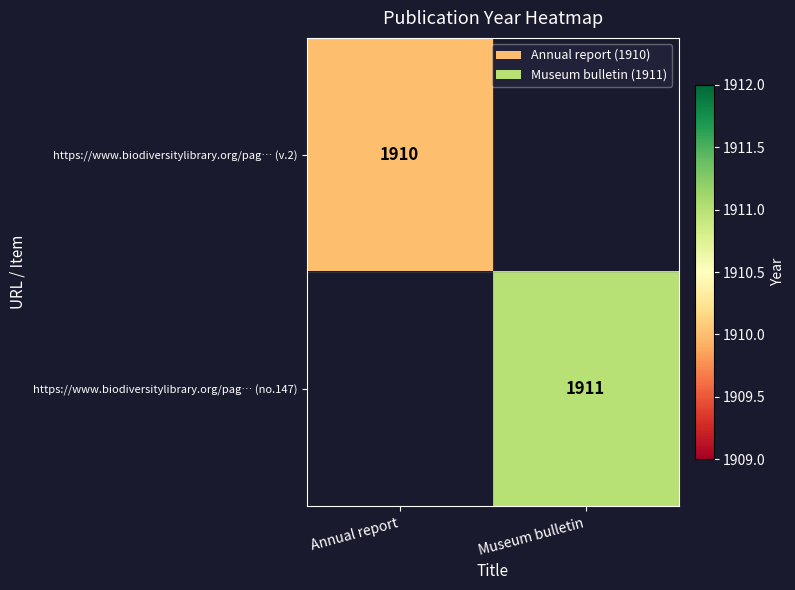

The value of https://www.biodiversitylibrary.org/pag… (v.2) at Annual report is 857. True or false?

False